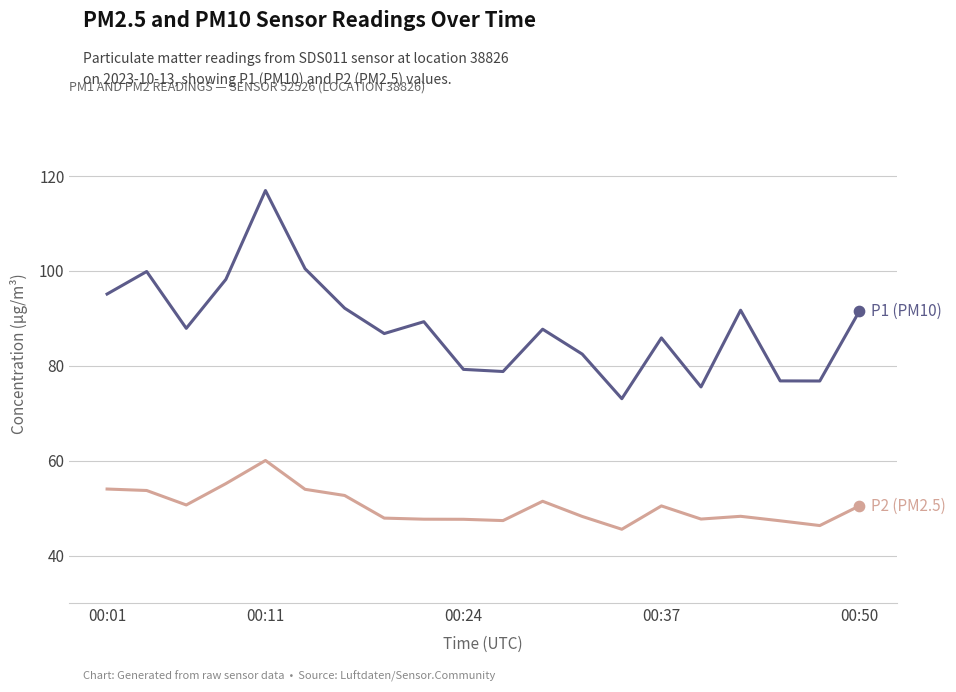

What is the maximum value shown in the chart?

117.0